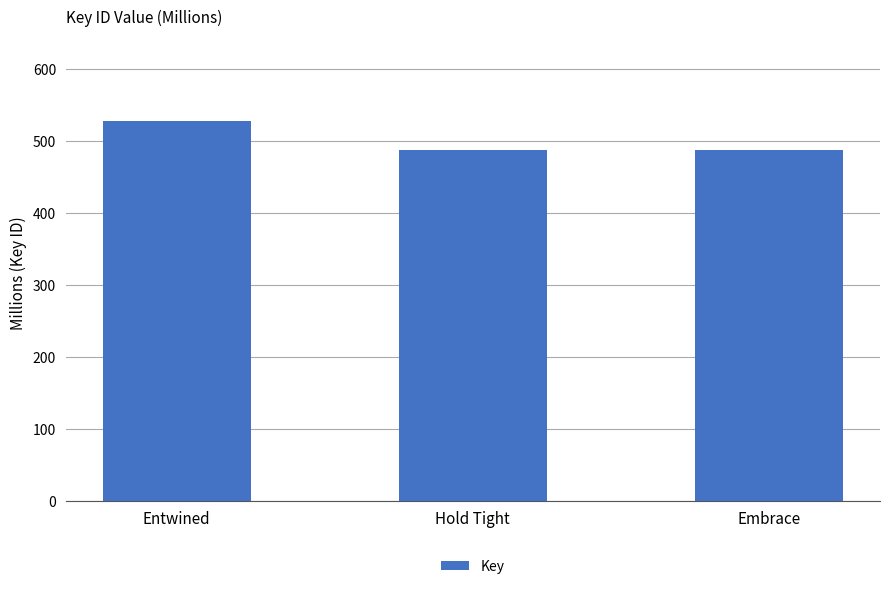

What is the maximum value shown in the chart?

527.6